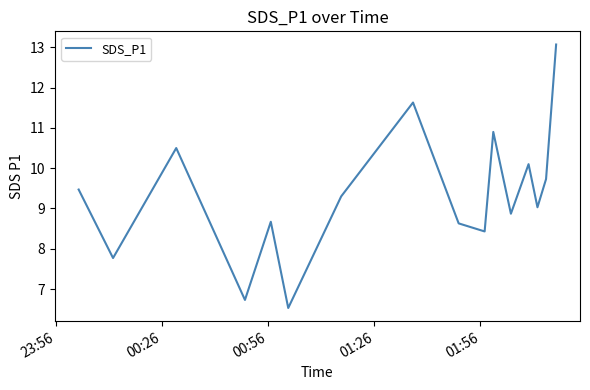

What is the maximum value shown in the chart?

13.1